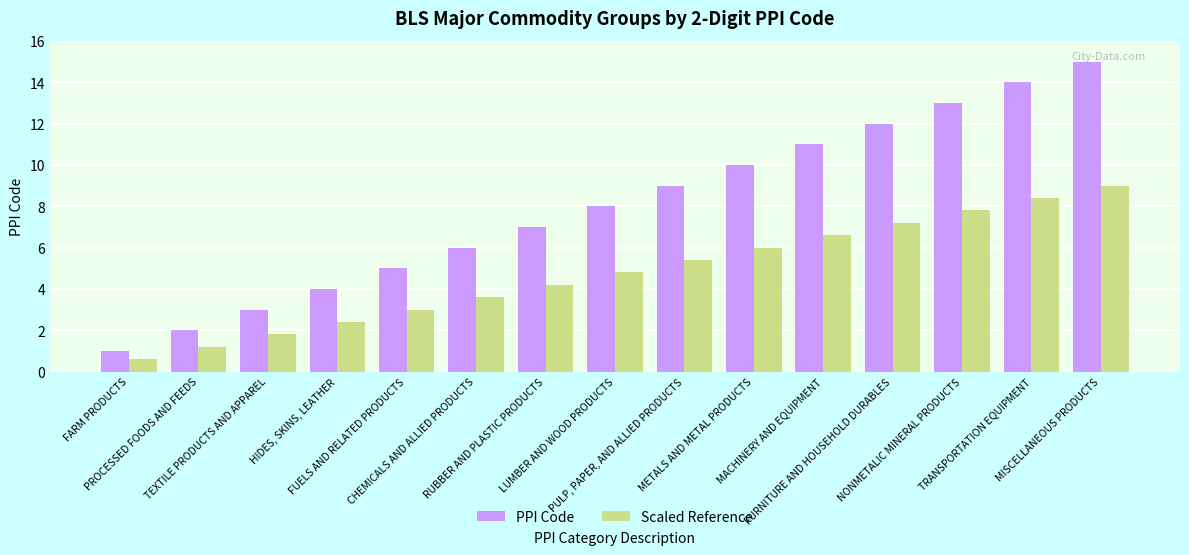

At which category is the sum across all series the highest?

MISCELLANEOUS PRODUCTS